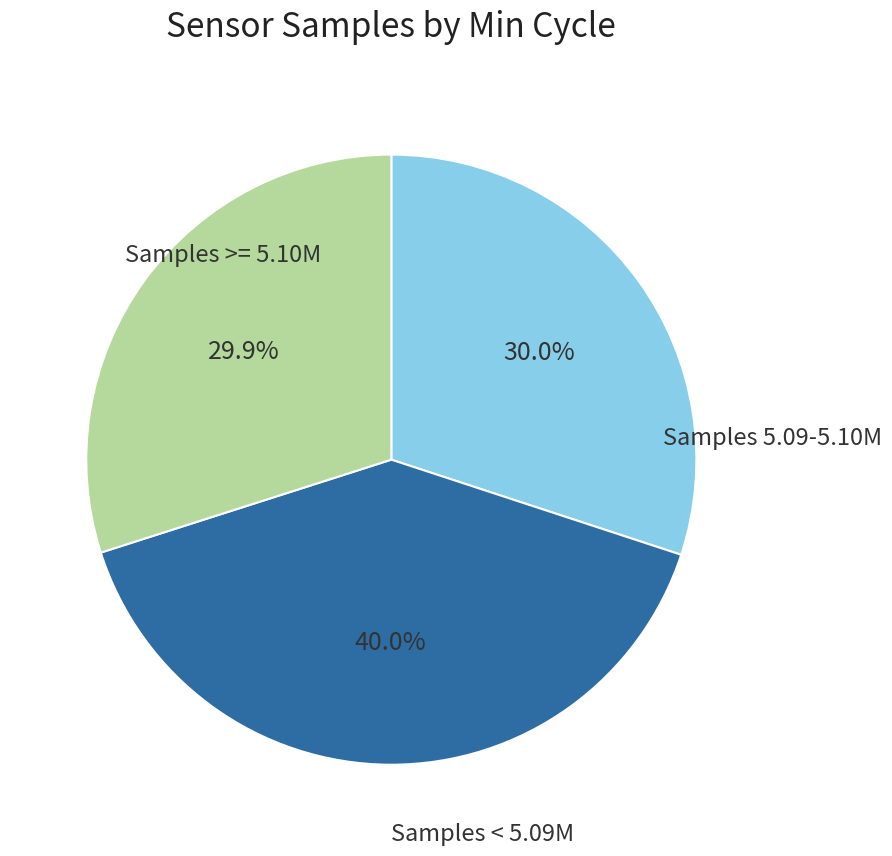

Is there a majority slice in this chart?

No